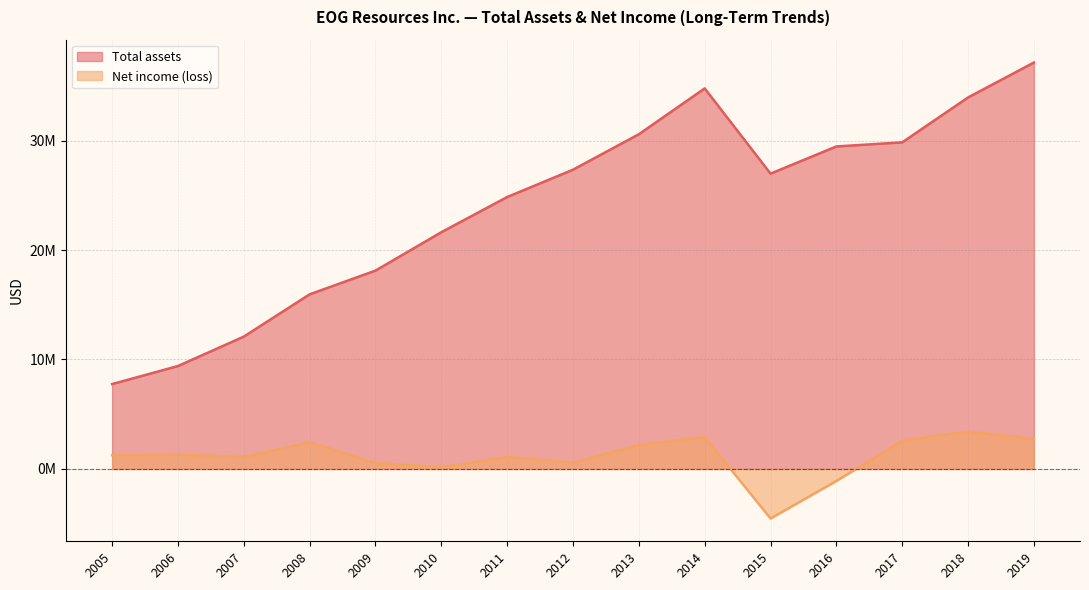

True or false: Total assets and Net income (loss) intersect in this chart.

False